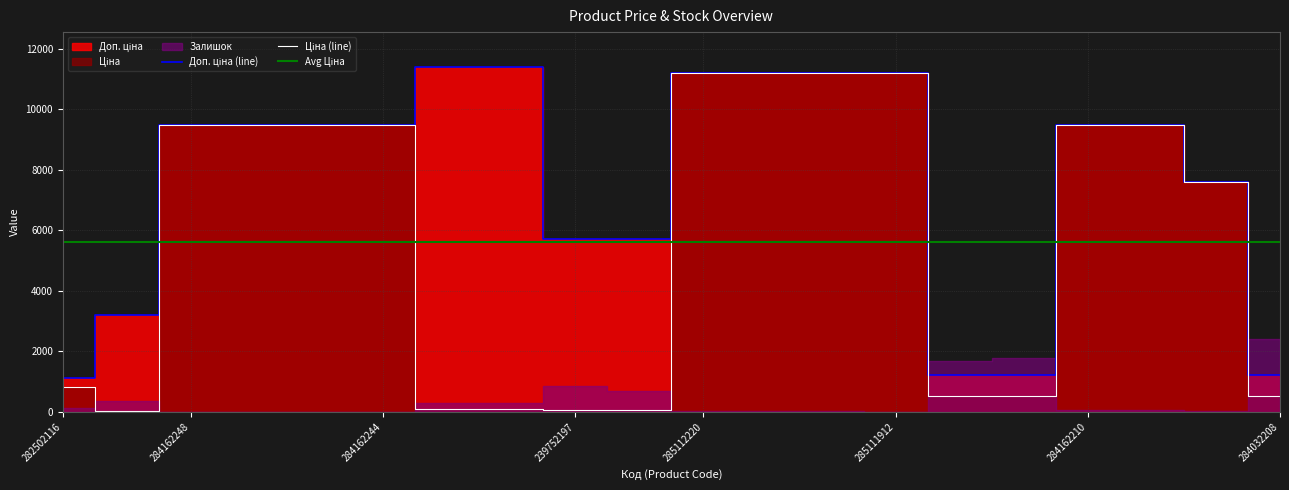

True or false: Ціна has more than 2 interior local peaks.

False